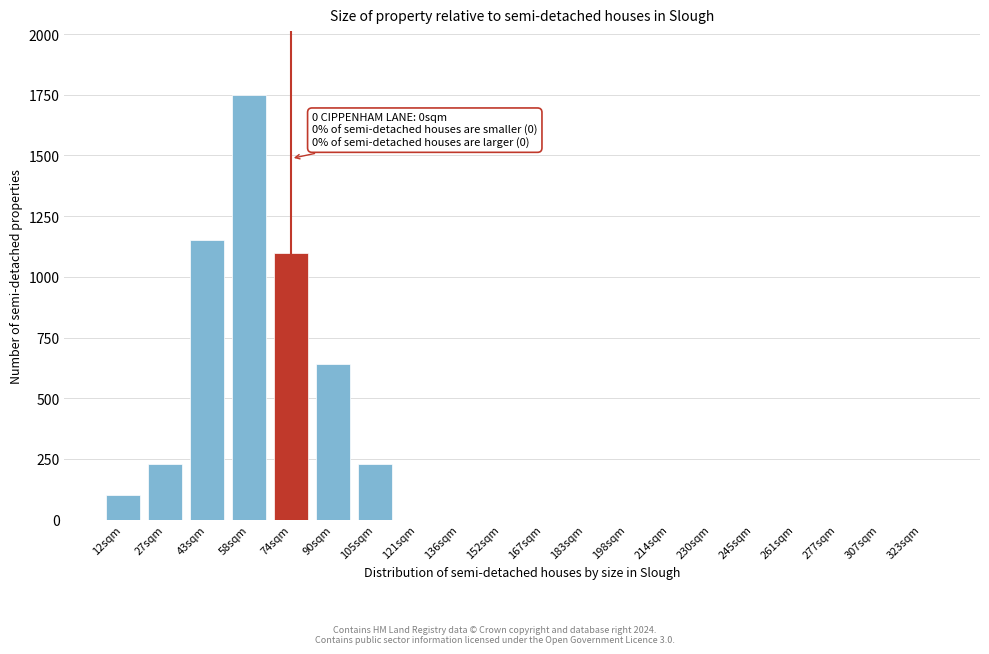

Reading left to right, what are all the values shown in this chart?

12sqm=100	27sqm=230	43sqm=1150	58sqm=1750	74sqm=1100	90sqm=640	105sqm=230	121sqm=0	136sqm=0	152sqm=0	167sqm=0	183sqm=0	198sqm=0	214sqm=0	230sqm=0	245sqm=0	261sqm=0	277sqm=0	307sqm=0	323sqm=0